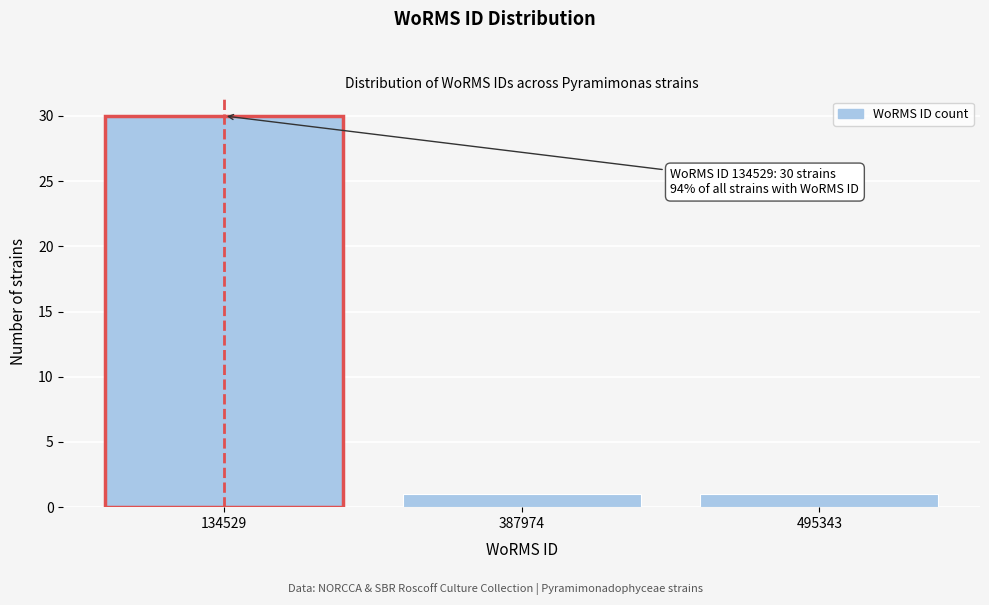

Reading left to right, what are all the values shown in this chart?

134529=30	387974=1	495343=1